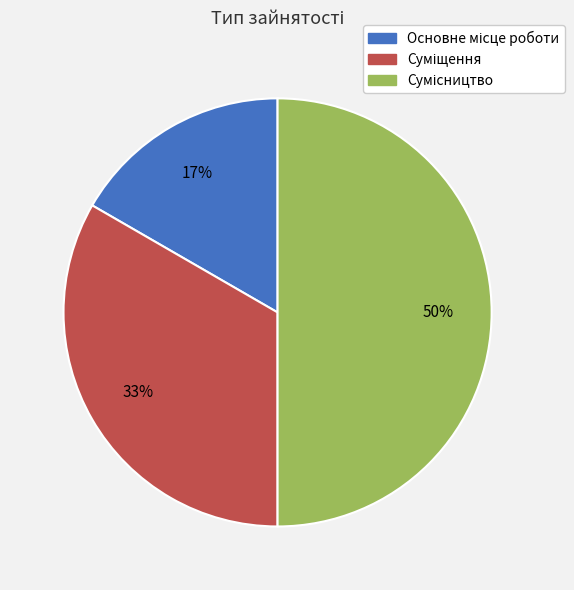

To the nearest percent, what is the difference between the largest and smallest slice percentages?

33%